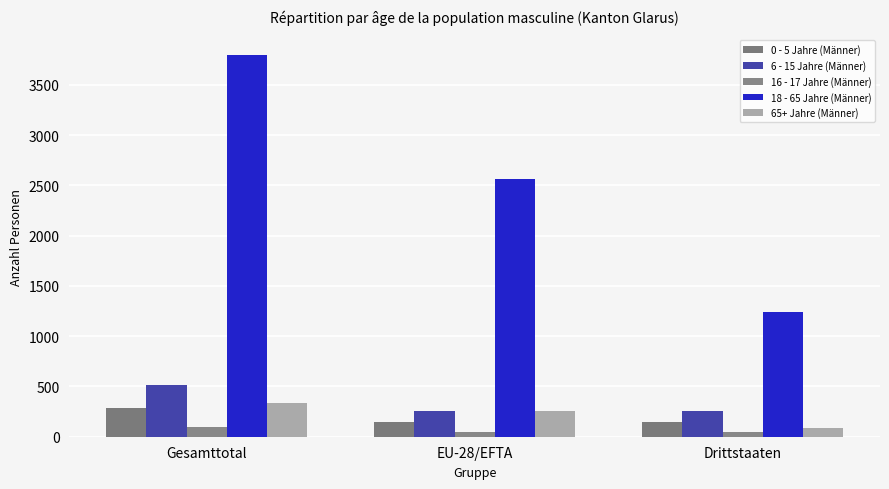

What is the value of the 0 - 5 Jahre (Männer) bar at the 1st from the left?

287